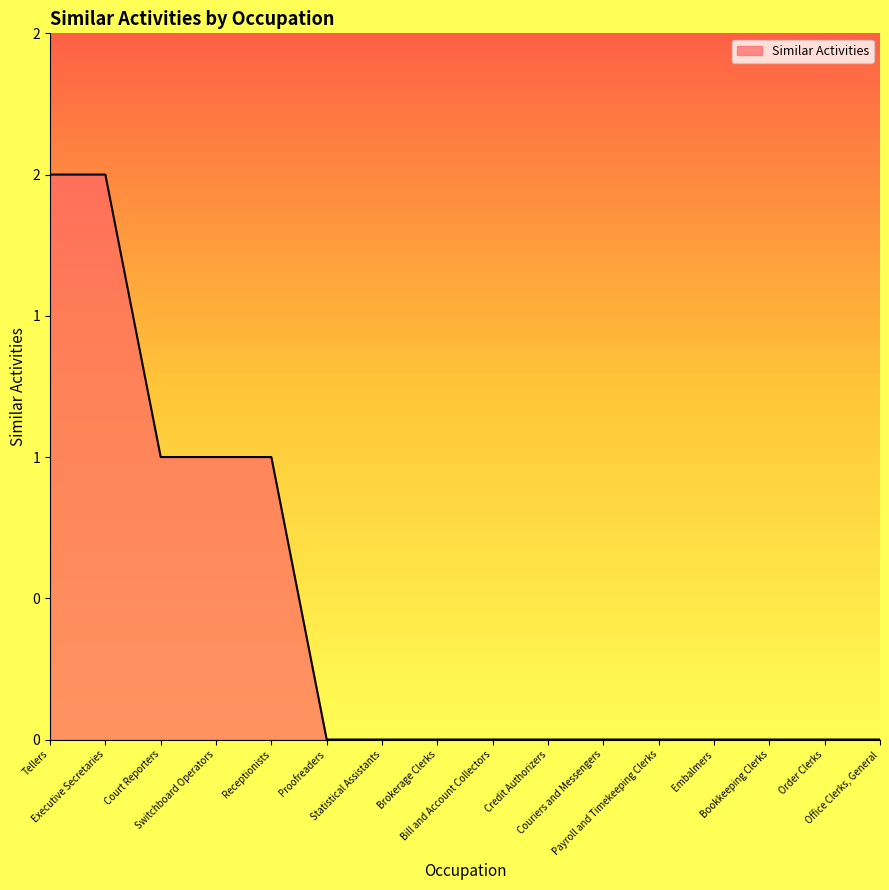

Which label corresponds to the largest value in the chart?

Tellers